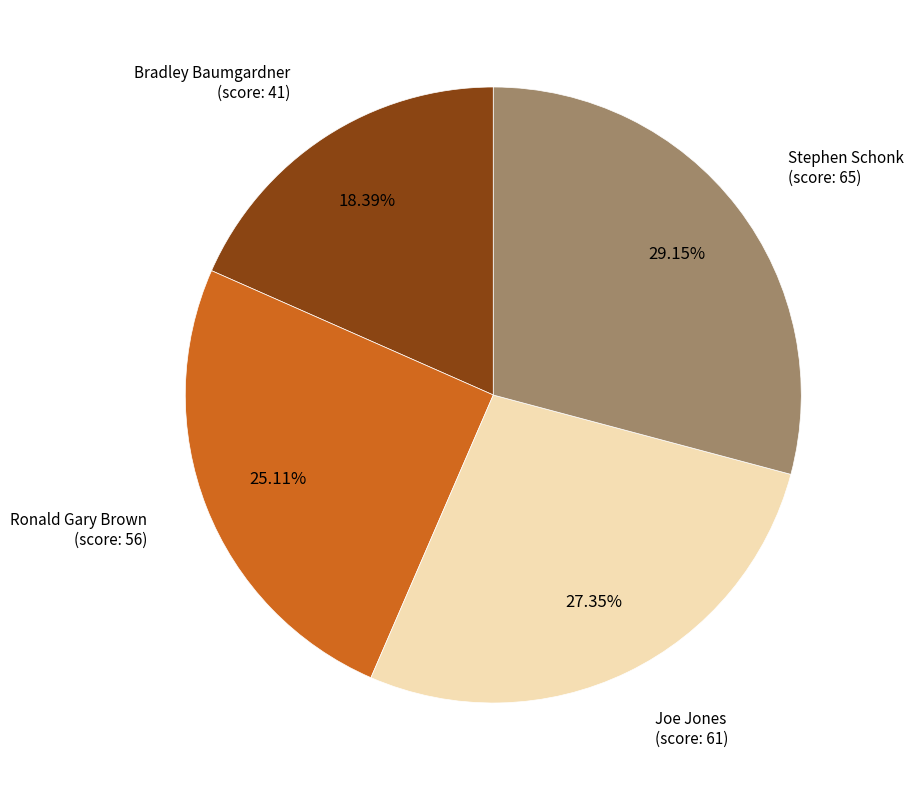

Is there a majority slice in this chart?

No